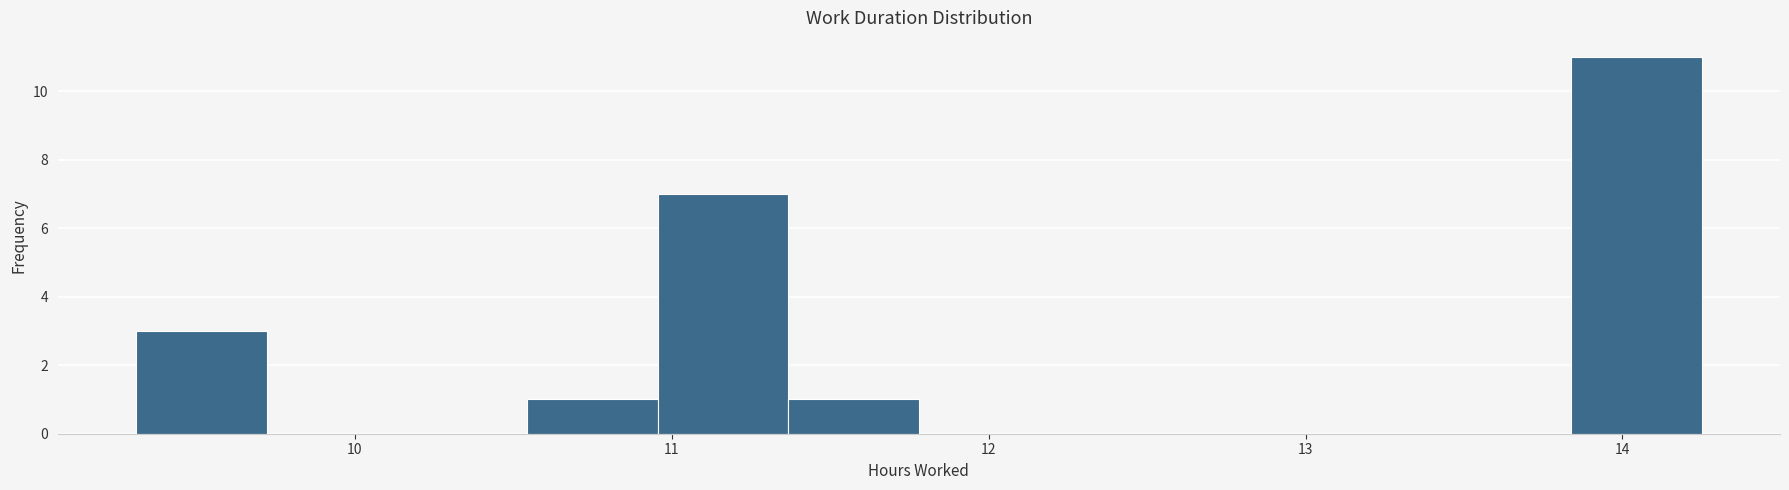

What is the height of the bar covering 9.3 to 9.7 on the x-axis? Neither the bar edges nor the heights are printed on the chart, so give them approximately, as read against the axes.

3